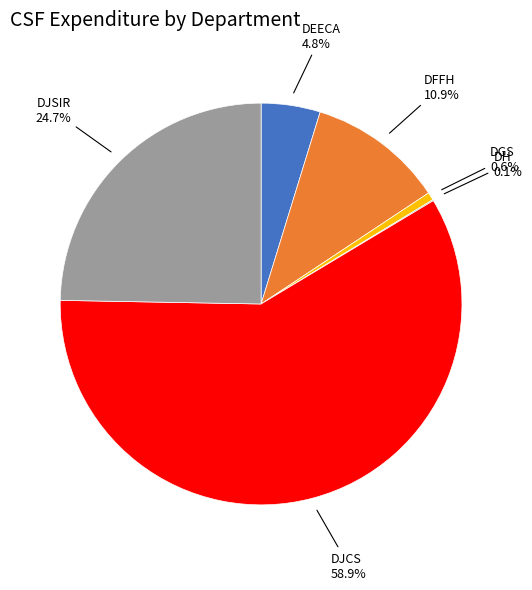

Is there any slice that represents more than half of the pie?

Yes